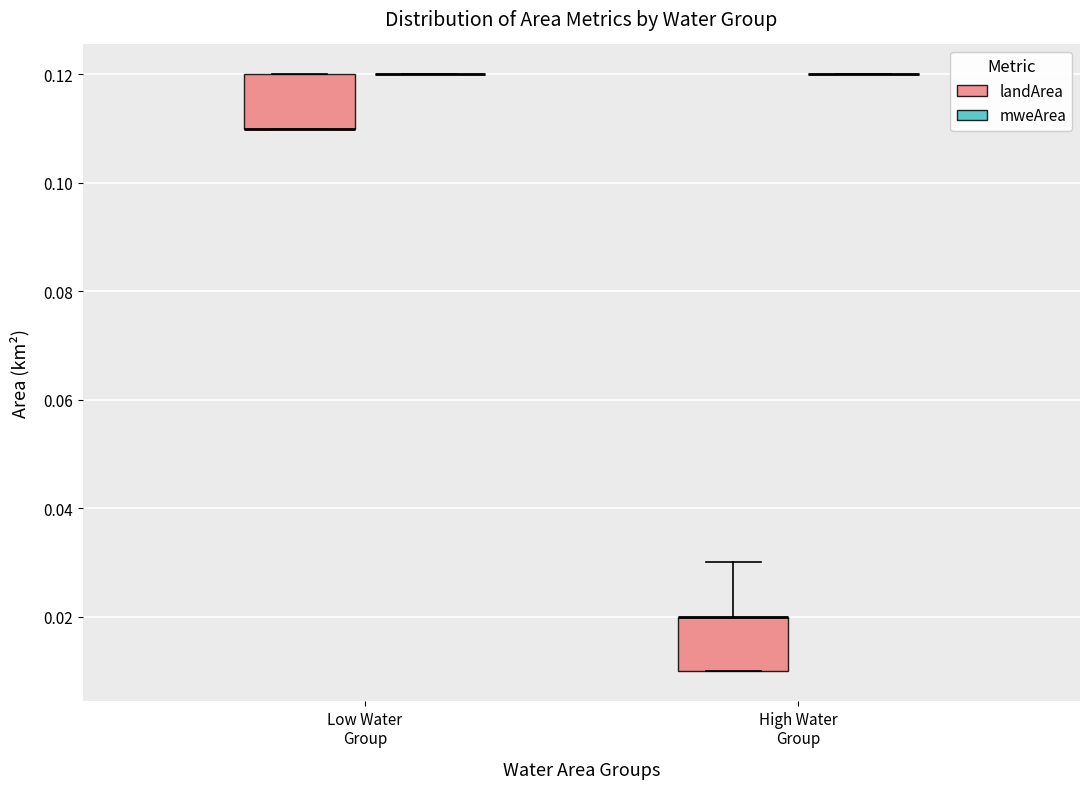

Reading left to right, transcribe this box plot: for each box, give where its median line is, the range the box spans, and where its two whiskers end, as read against the y-axis. The values are not printed on the chart, so give them approximately, as read against the axis.

Low Water Group (landArea): median 0.11 (drawn on the box's lower edge), box 0.11 to 0.12, whiskers 0.11 to 0.12
Low Water Group (mweArea): box collapsed to a line at 0.12, whiskers 0.12 to 0.12
High Water Group (landArea): median 0.02 (drawn on the box's upper edge), box 0.01 to 0.02, whiskers 0.01 to 0.03
High Water Group (mweArea): box collapsed to a line at 0.12, whiskers 0.12 to 0.12